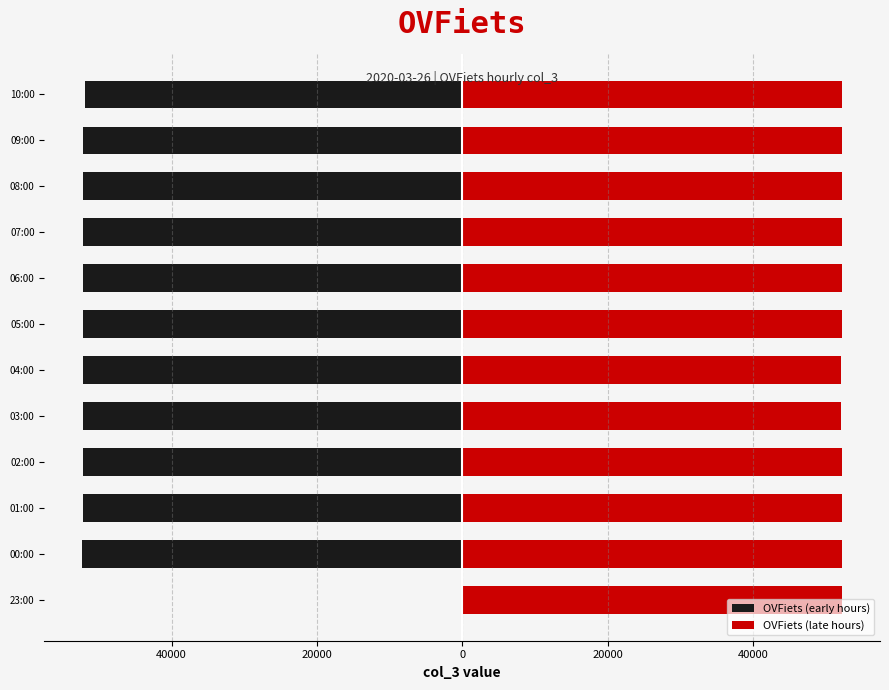

Which series has the widest spread of values?

OVFiets (early hours)